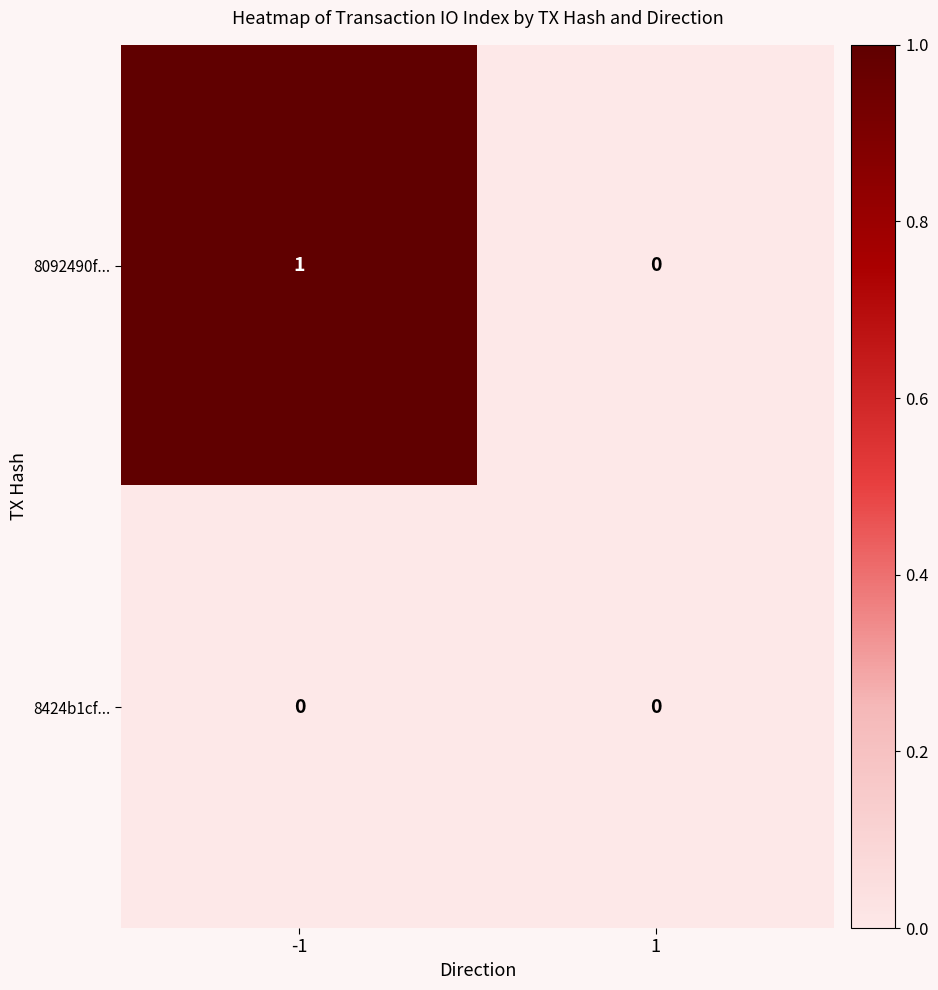

List the series in order of their overall mean, highest first.

8092490f..., 8424b1cf...